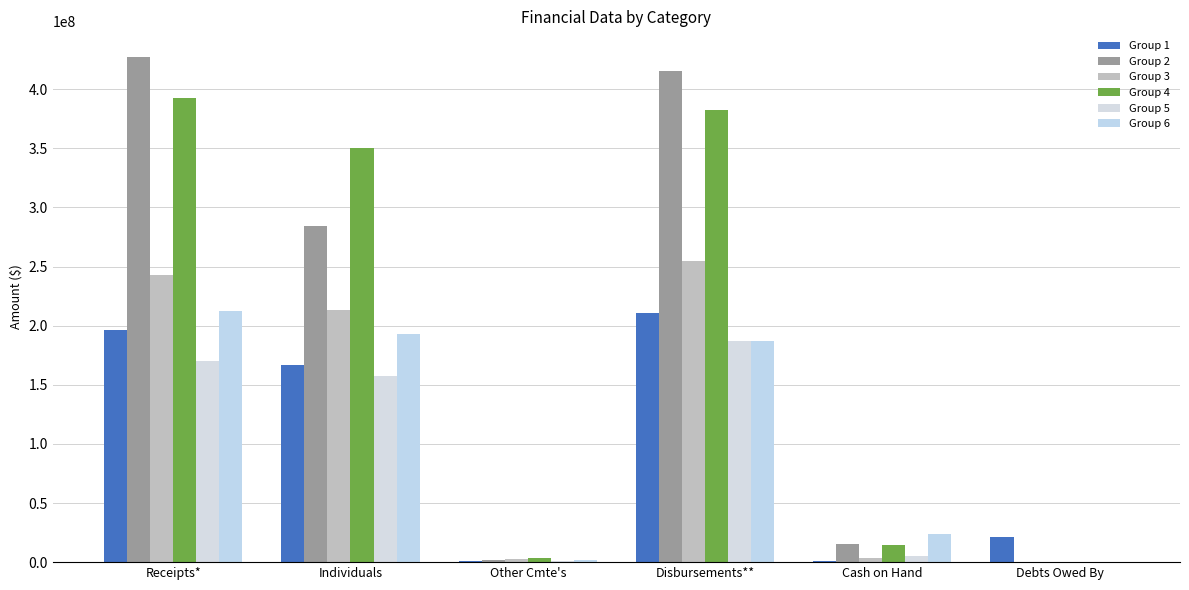

Reading right to left, extract all data points from this chart.

Group 1: 21056779.5	725654.5	210769855.4	905808.6	166538402.5	196336722.8
Group 2: 0.0	15158787.0	415508198.0	2175281.0	283936662.0	427558768.0
Group 3: 500000.0	3108218.0	254566224.0	2287386.0	213453376.0	243007131.0
Group 4: 0.0	14667311.0	382609848.0	3128405.0	350368907.0	392413393.0
Group 5: 0.0	4863768.0	186832988.0	717934.0	157825892.0	170099094.0
Group 6: 0.0	24061917.0	187365943.0	1661005.0	193181420.0	212798761.0